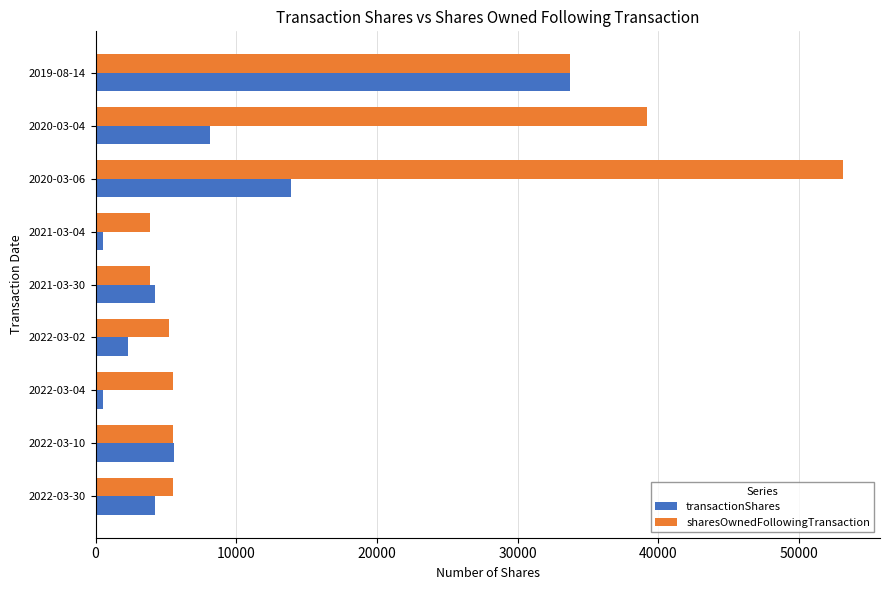

What are all the series names shown in the legend?

transactionShares, sharesOwnedFollowingTransaction